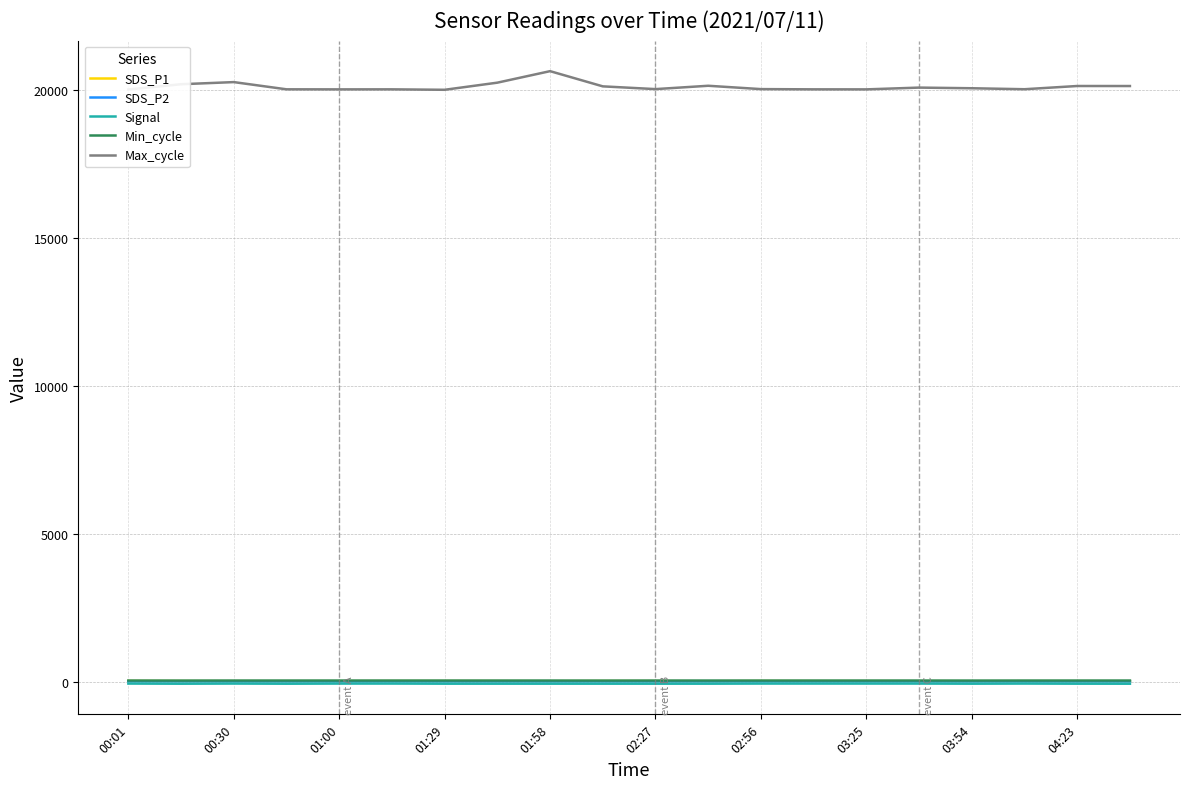

What is the maximum value shown in the chart?

20647.0